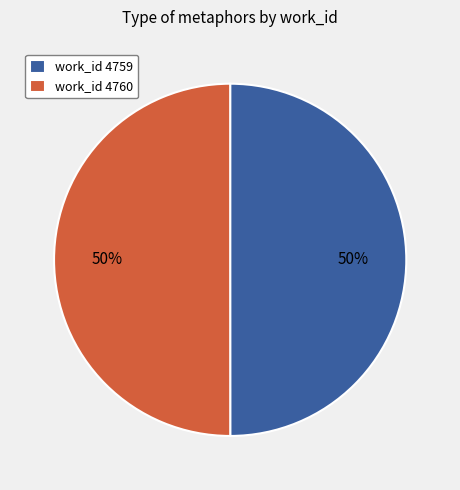

What is the ratio of the value at work_id 4759 to the value at work_id 4760?

1.0